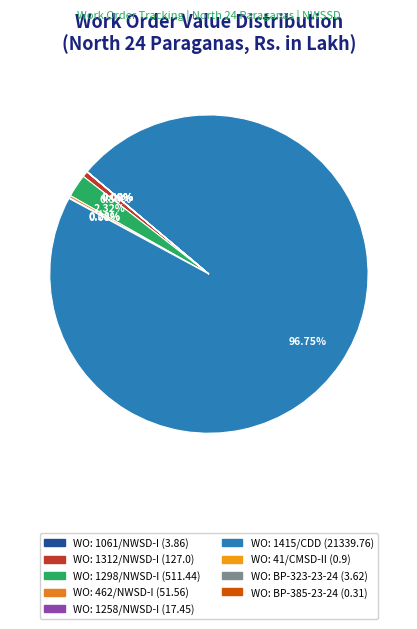

Rank the categories by value from highest to lowest.

WO: 1415/CDD (21339.76), WO: 1298/NWSD-I (511.44), WO: 1312/NWSD-I (127.0), WO: 462/NWSD-I (51.56), WO: 1258/NWSD-I (17.45), WO: 1061/NWSD-I (3.86), WO: BP-323-23-24 (3.62), WO: 41/CMSD-II (0.9), WO: BP-385-23-24 (0.31)